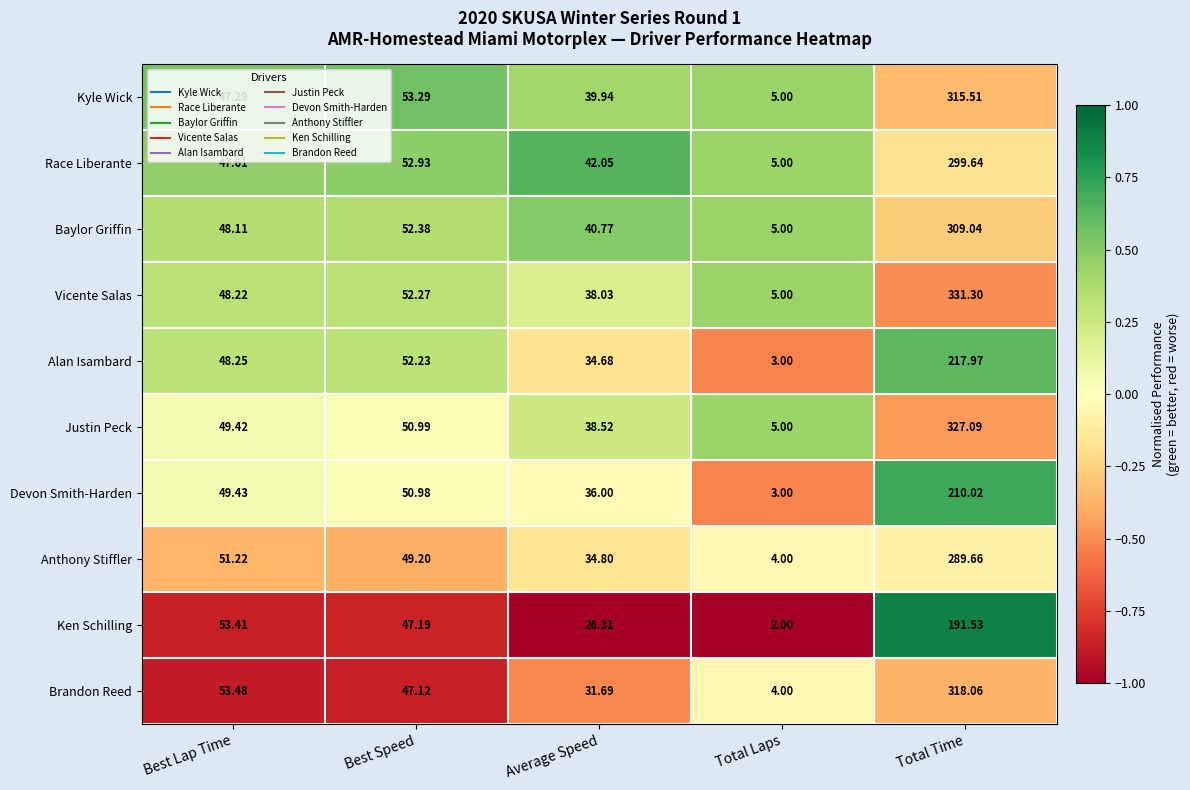

Which series has the largest total across all categories?

Vicente Salas